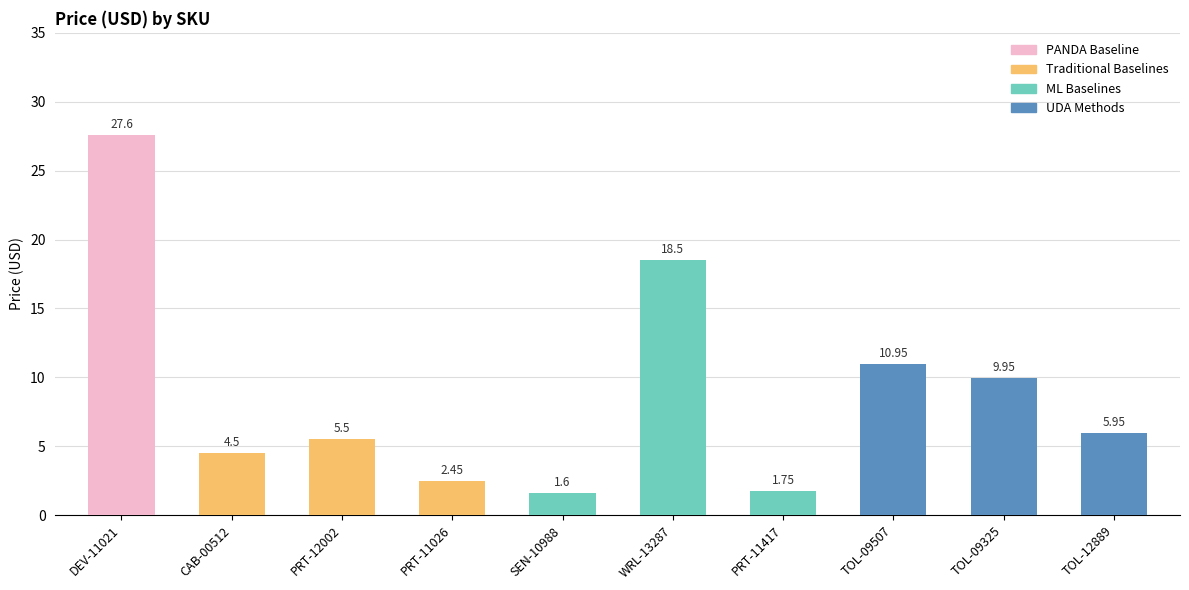

What is the greatest value displayed?

27.6